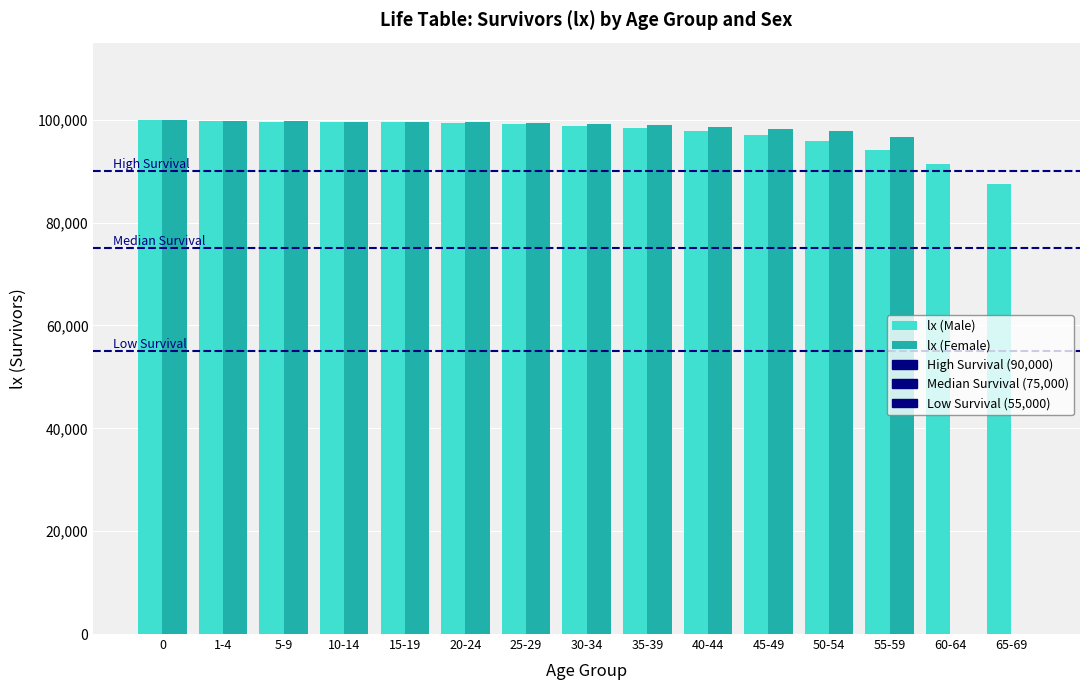

Which series has the largest total across all categories?

lx (Male)